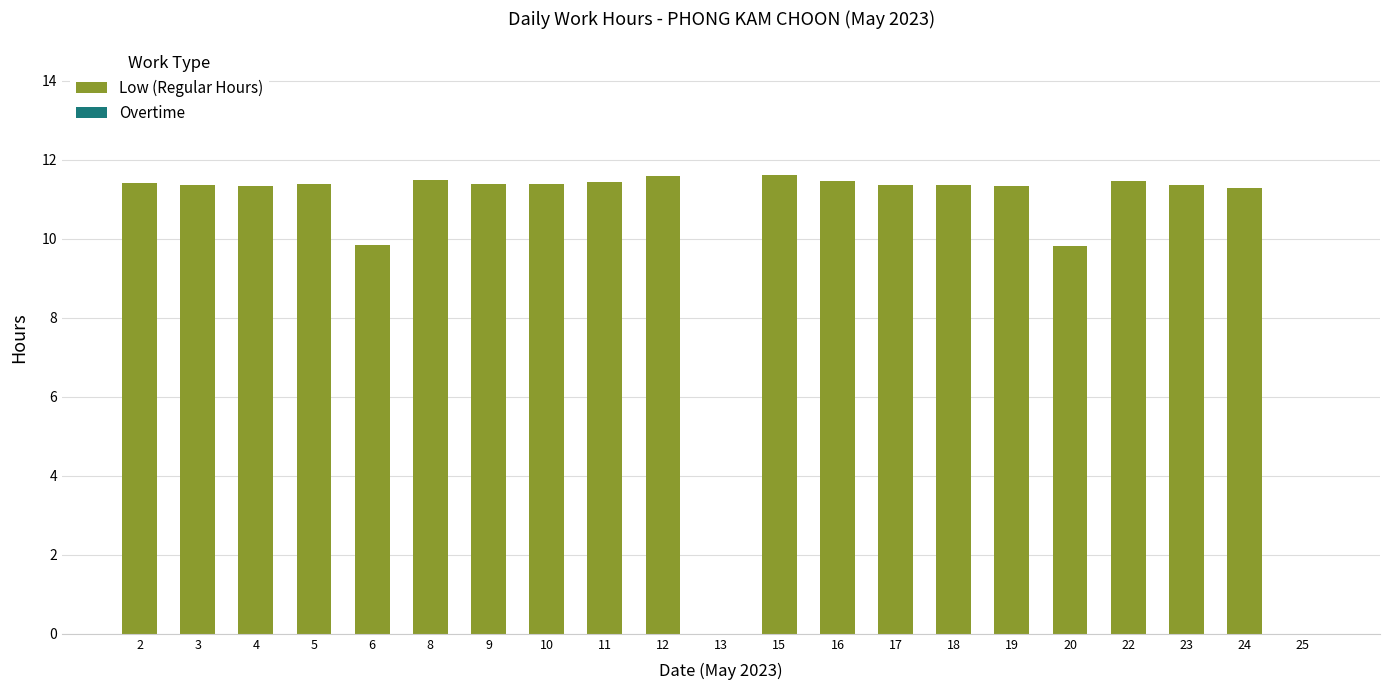

The chart shows a value of 18.3 at 18. True or false?

False